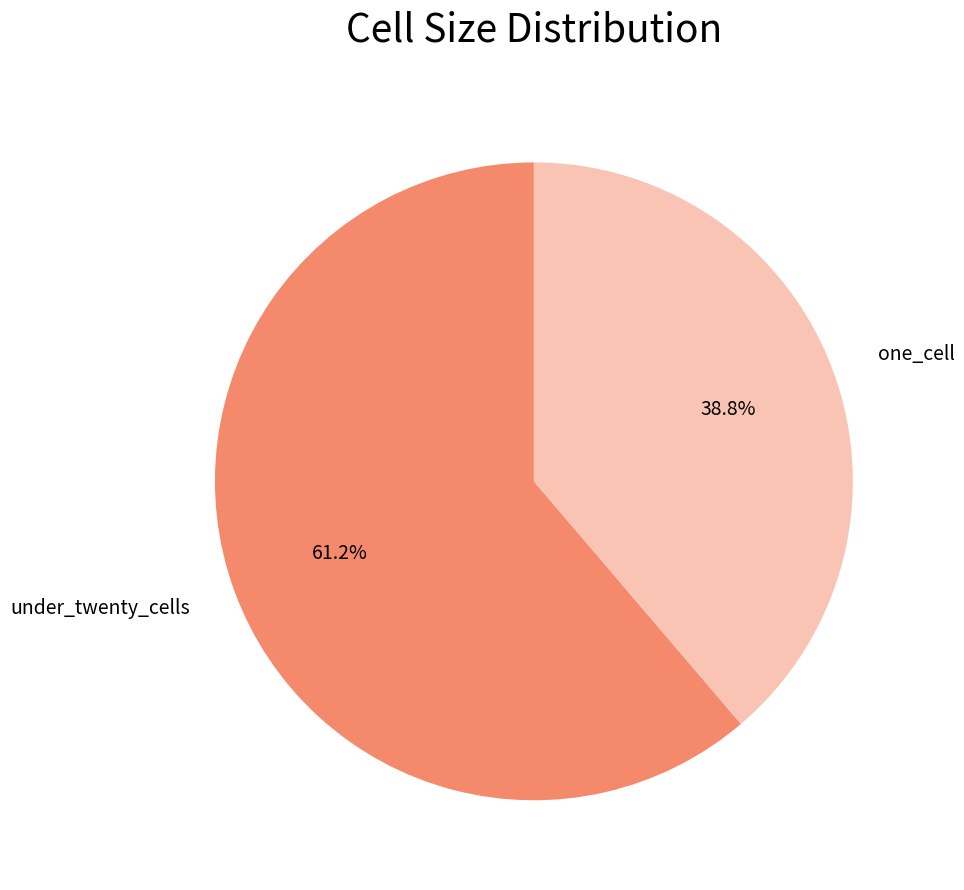

Does any single category account for the majority?

Yes